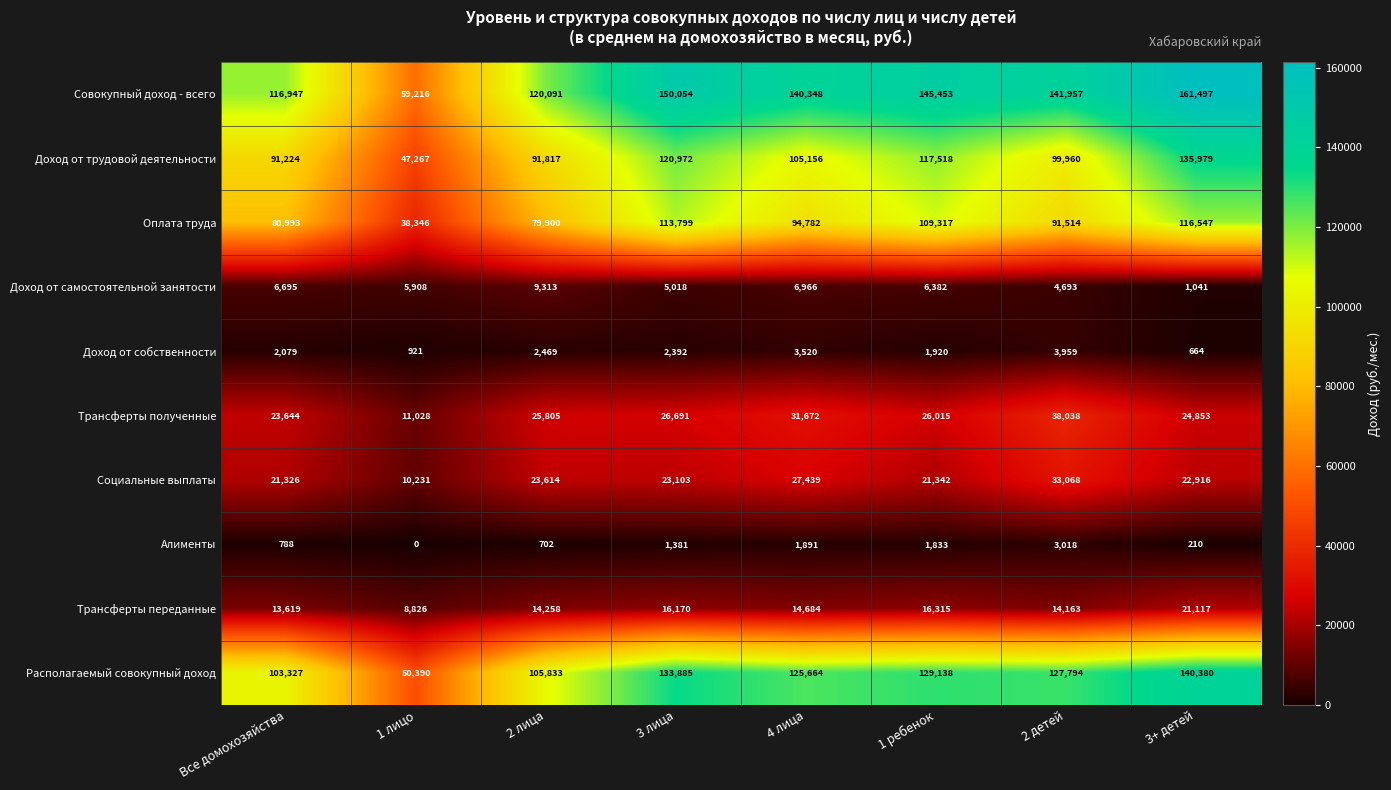

The Трансферты полученные series shows 25805 at 2 лица. True or false?

True